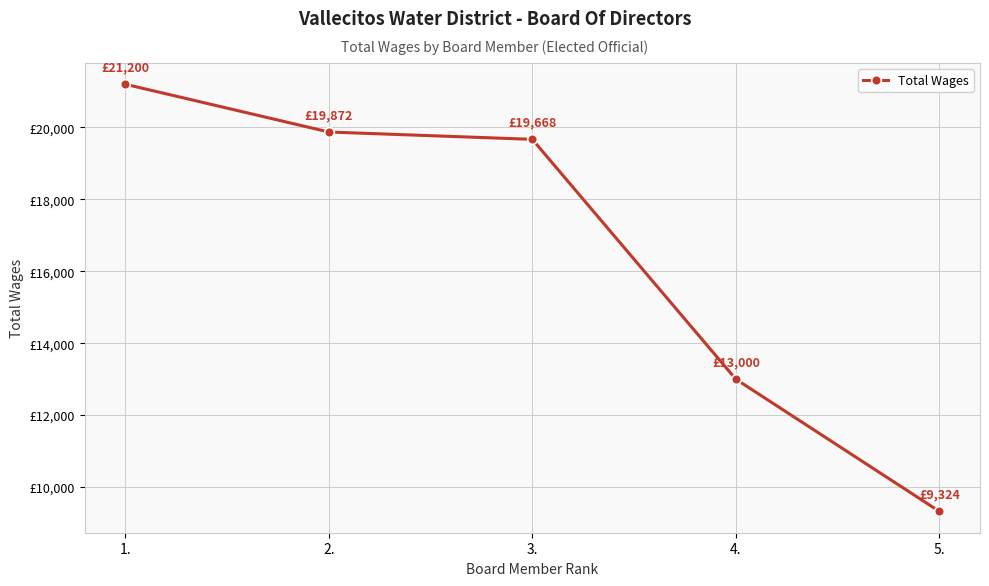

What is the average value?

16613